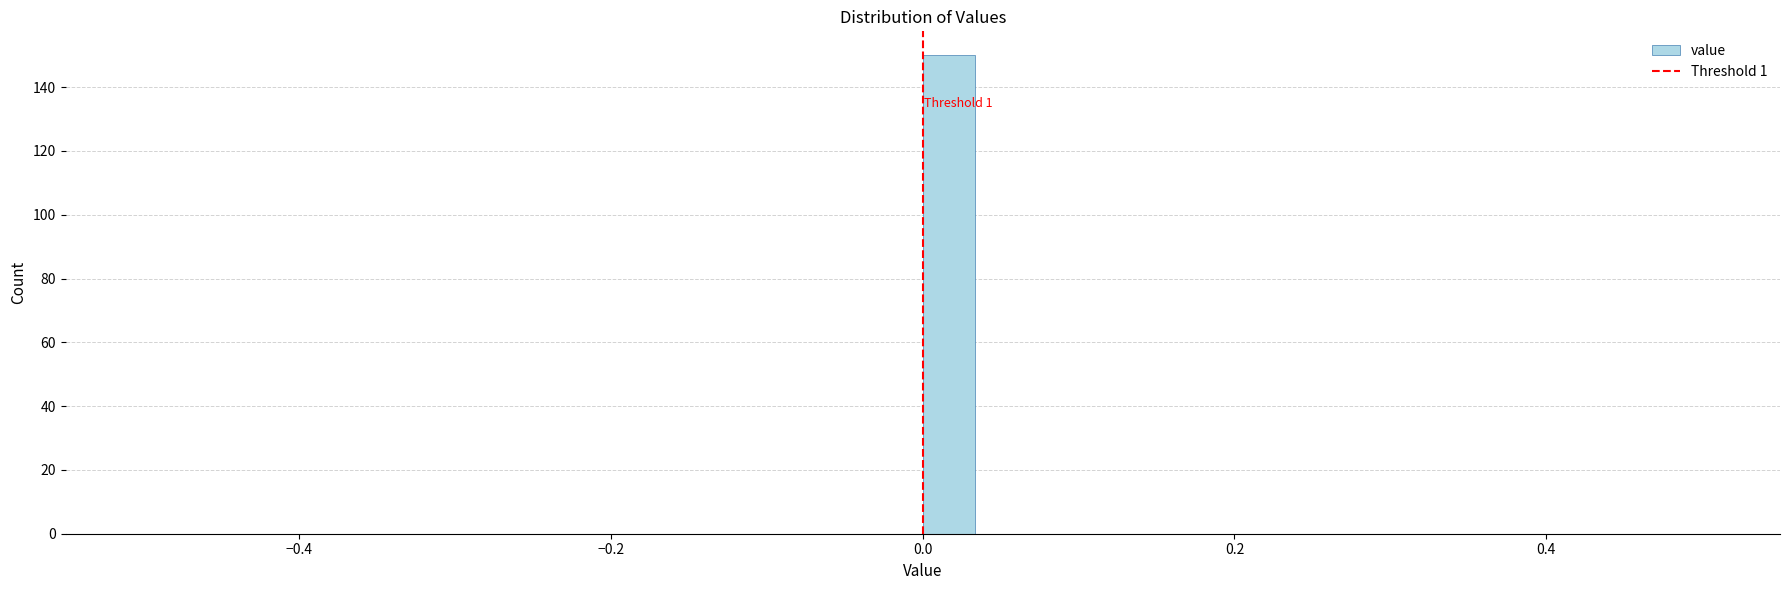

Around what value on the x-axis is the tallest bar? Give the approximate position of its centre, as read against the axis.

0.02